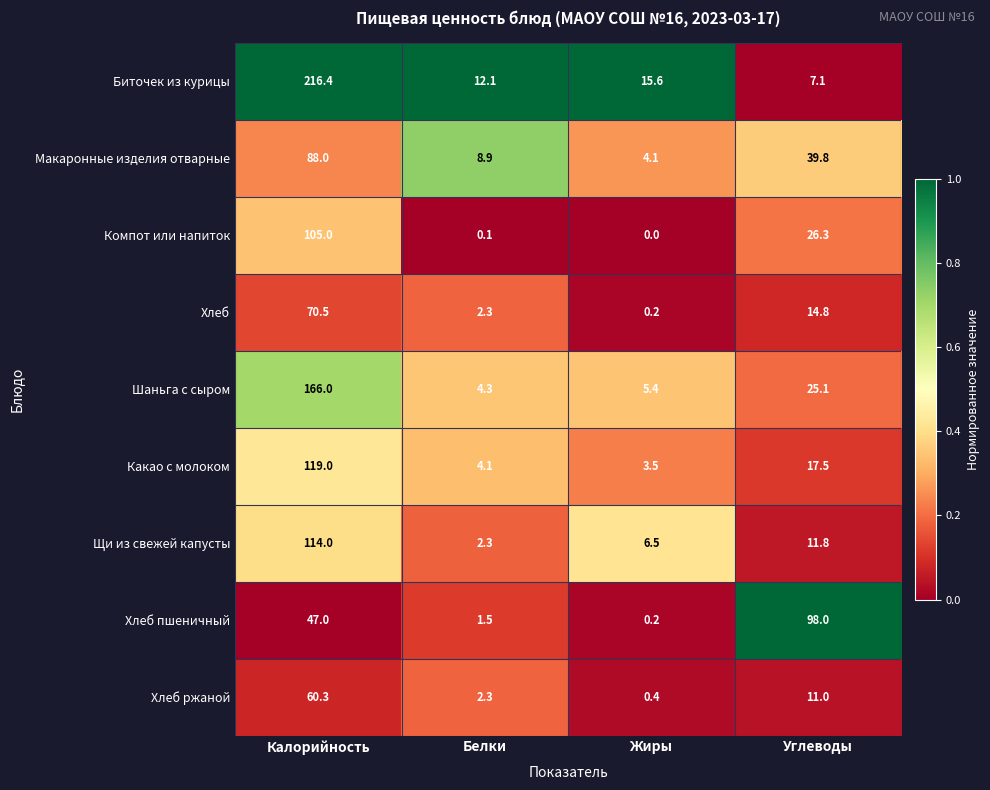

What is the difference between the highest and lowest values at Калорийность?

169.4